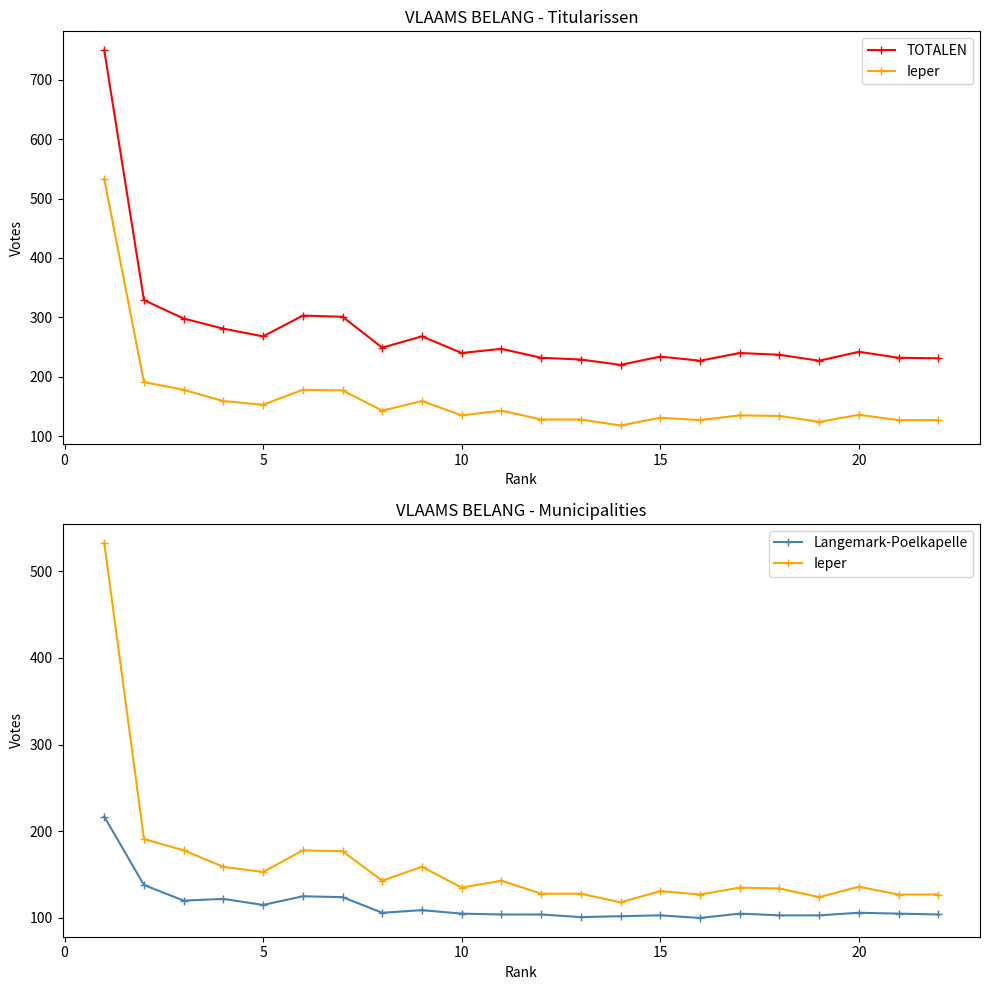

Which has a higher value, 20 or 5?

5